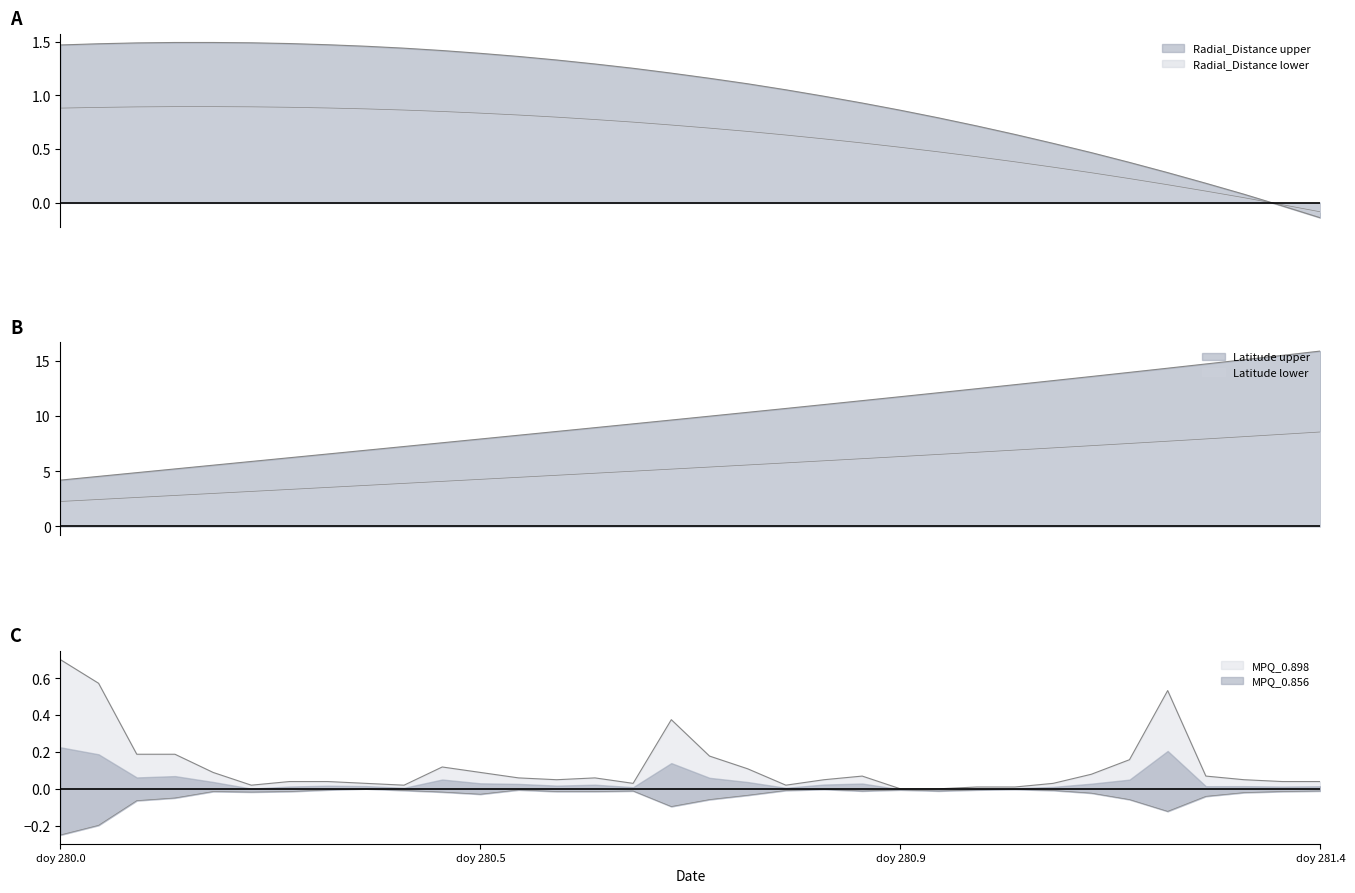

What is the label of the 23rd point from the left?

doy 280.9